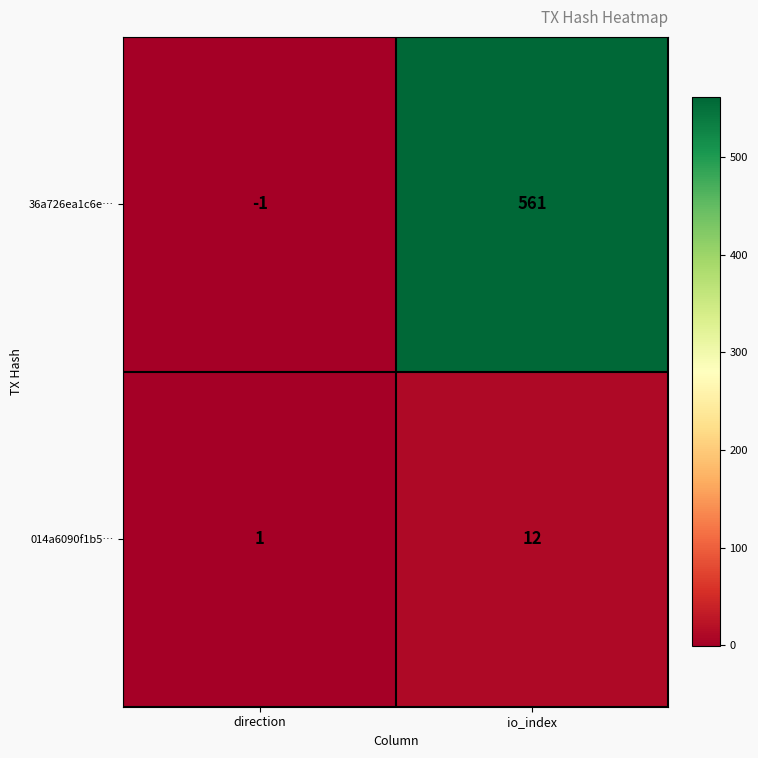

At which category is the sum across all series the highest?

io_index